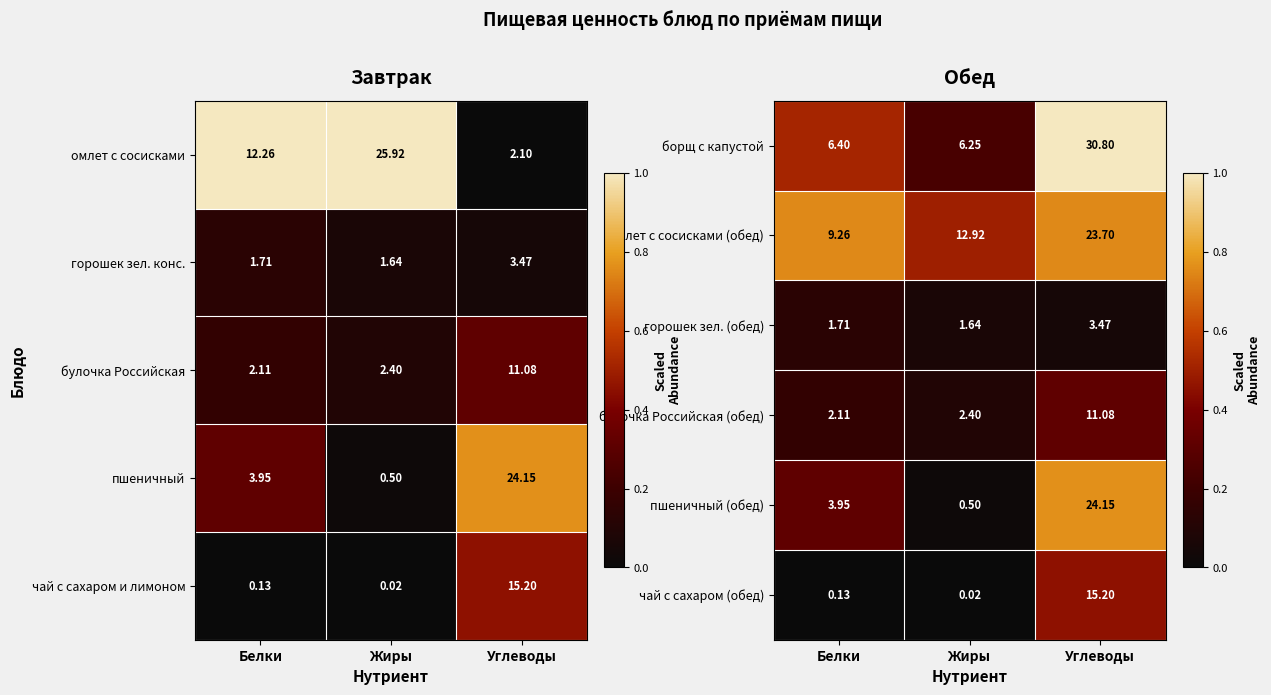

At which label is булочка Российская (обед) closest to 6?

Жиры